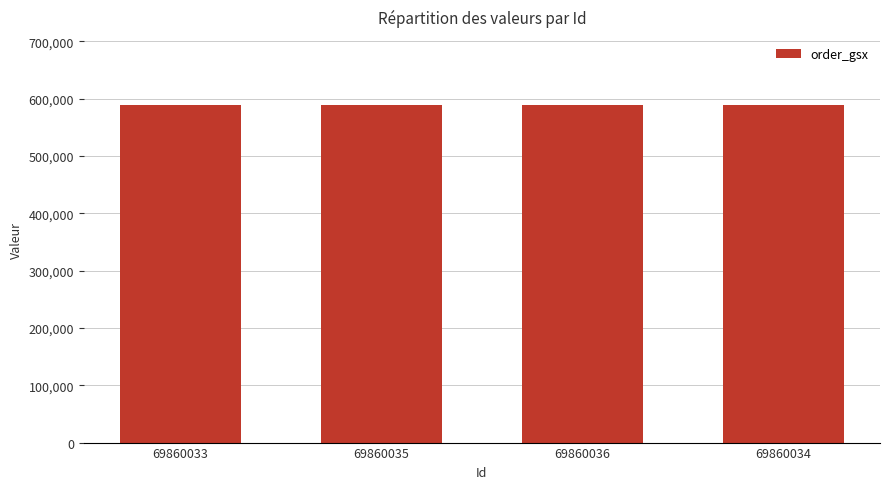

At which category is the sum across all series the highest?

69860033